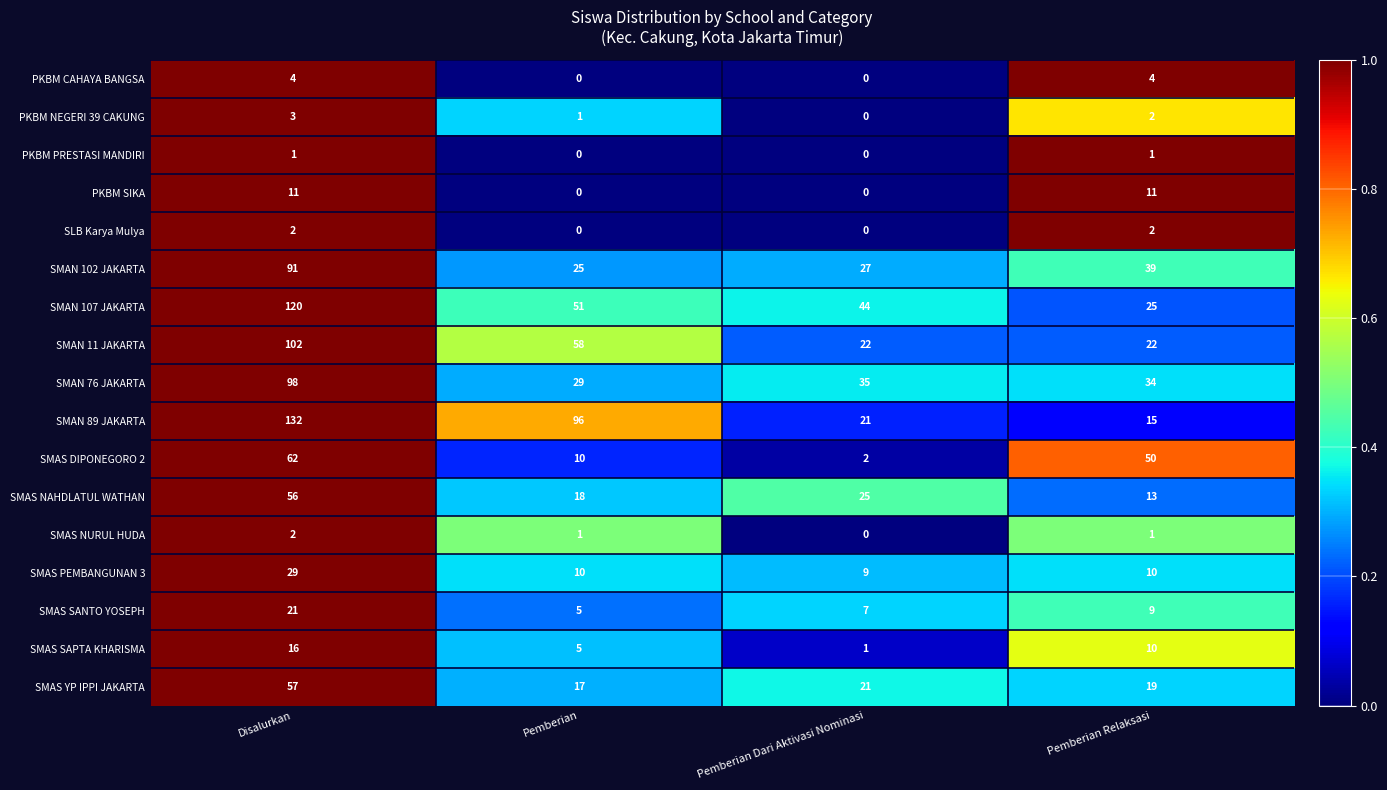

Which label corresponds to the largest value in the chart?

Disalurkan